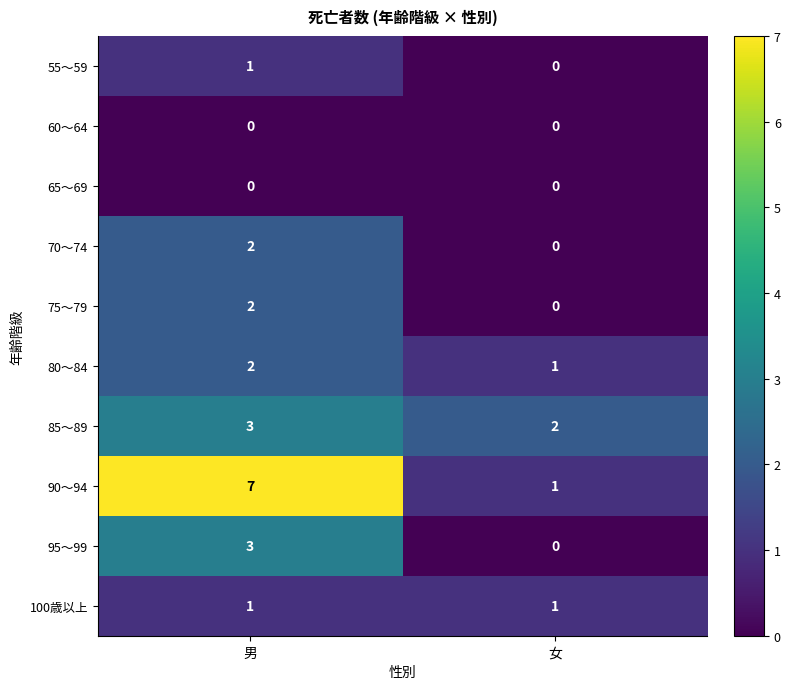

What is the difference between the highest and lowest values at 男?

7